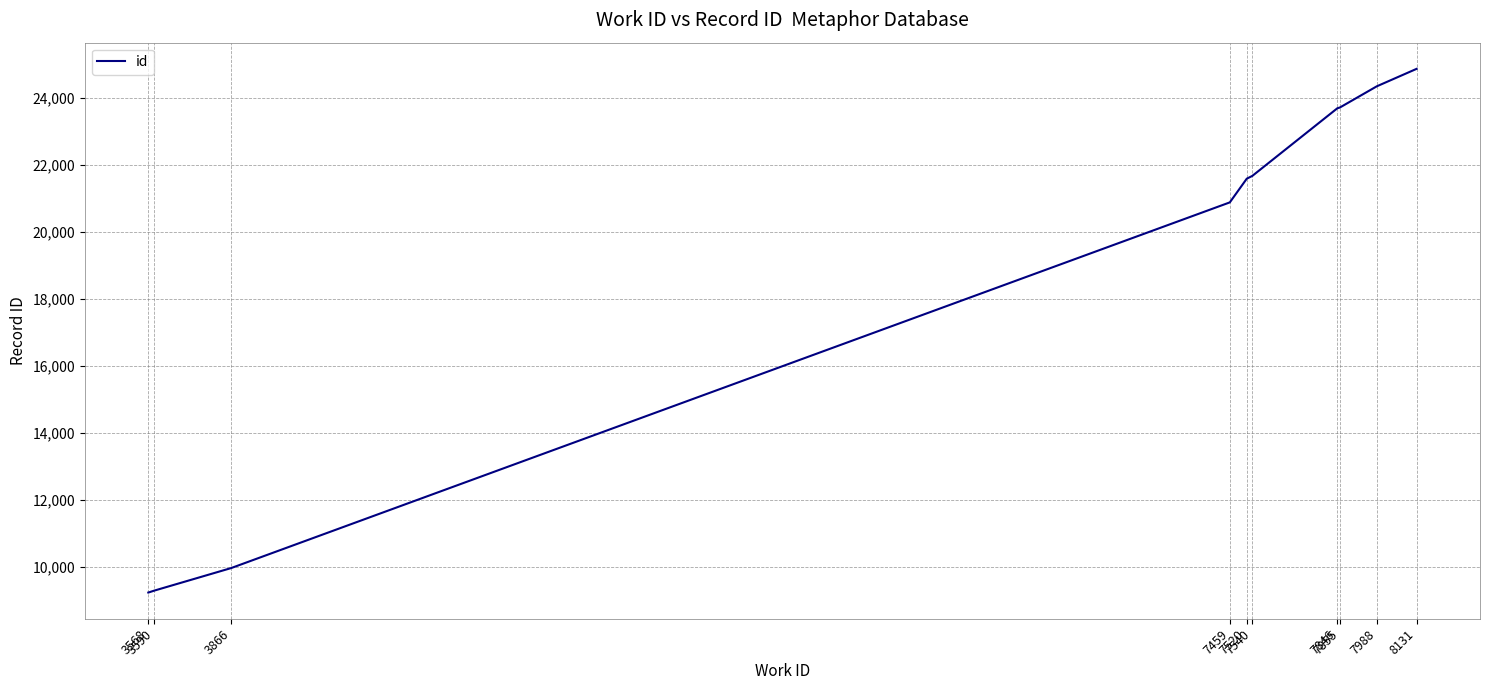

Approximately how many times larger is the value at 7855 compared to 8131?

1.0